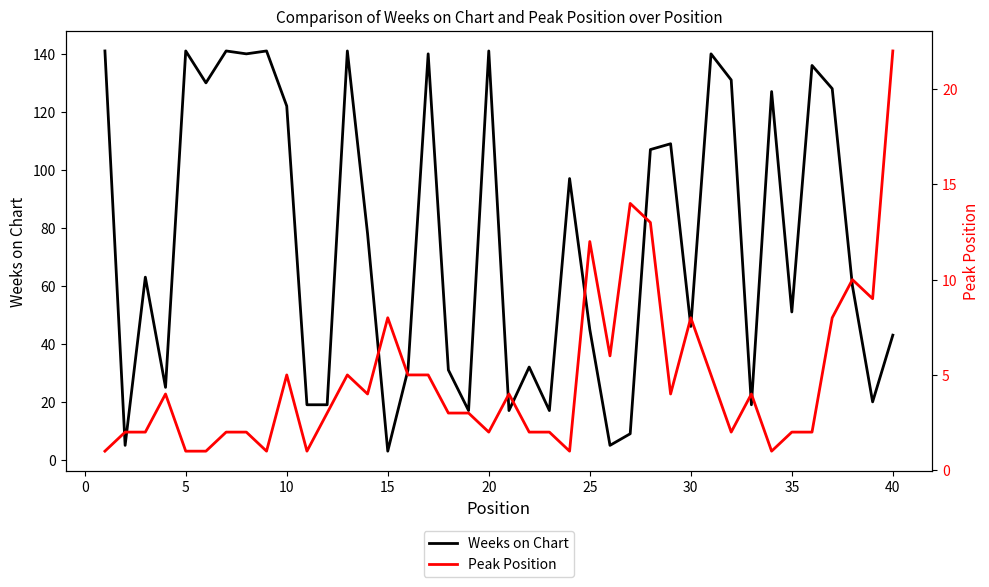

What is the value of the Peak Position point at the 4th from the left?

4